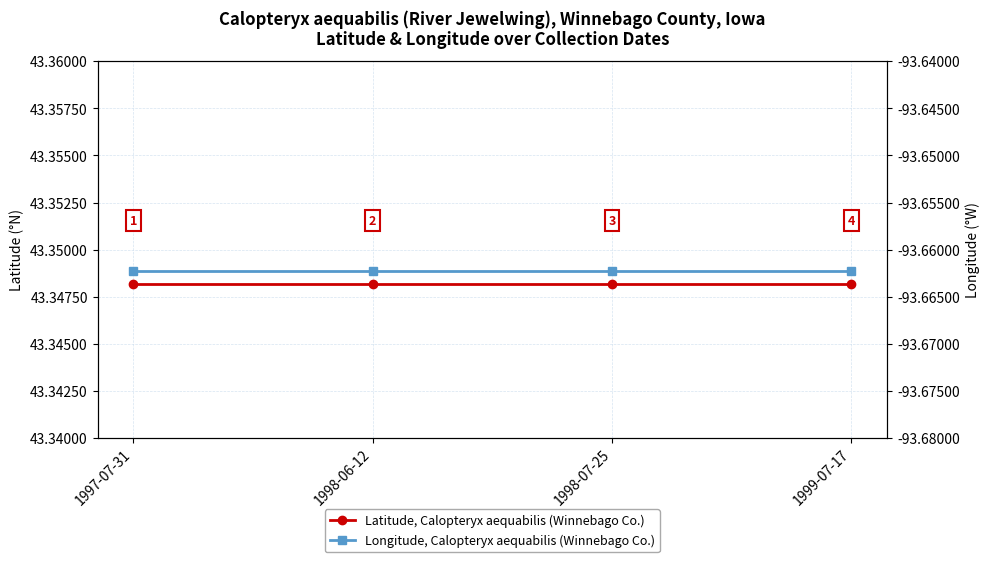

True or false: Longitude, Calopteryx aequabilis (Winnebago Co.) and Latitude, Calopteryx aequabilis (Winnebago Co.) cross at least once.

False